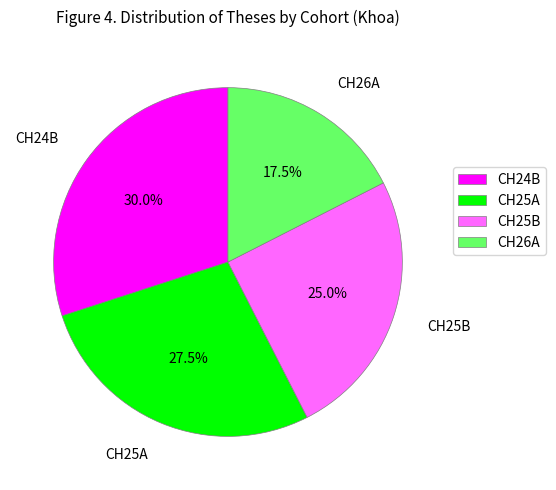

Combined, do CH24B and CH26A account for over 50%?

No